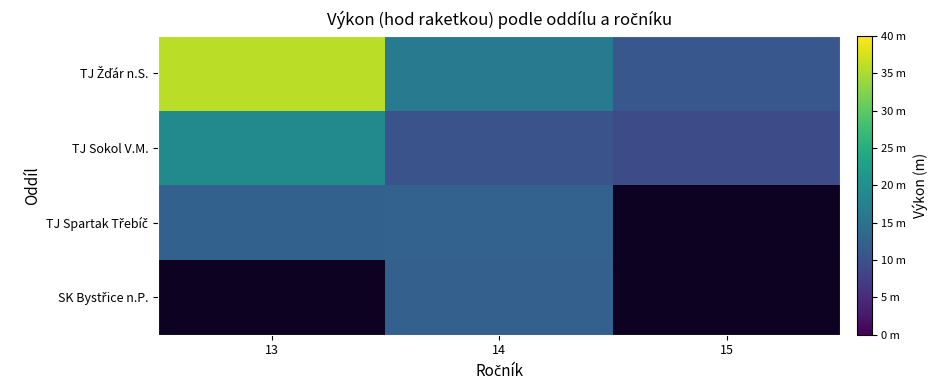

Read the TJ Spartak Třebíč value at 13.

12.4